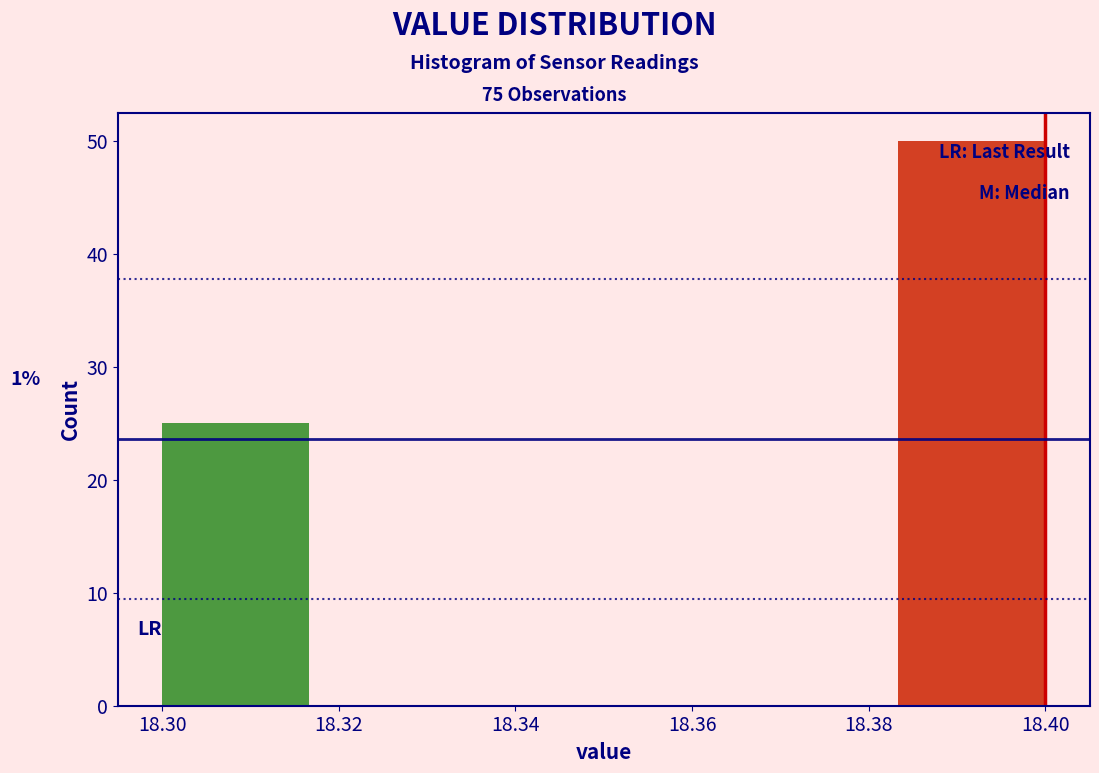

Which range on the x-axis has the tallest bar?

18.384 to 18.400